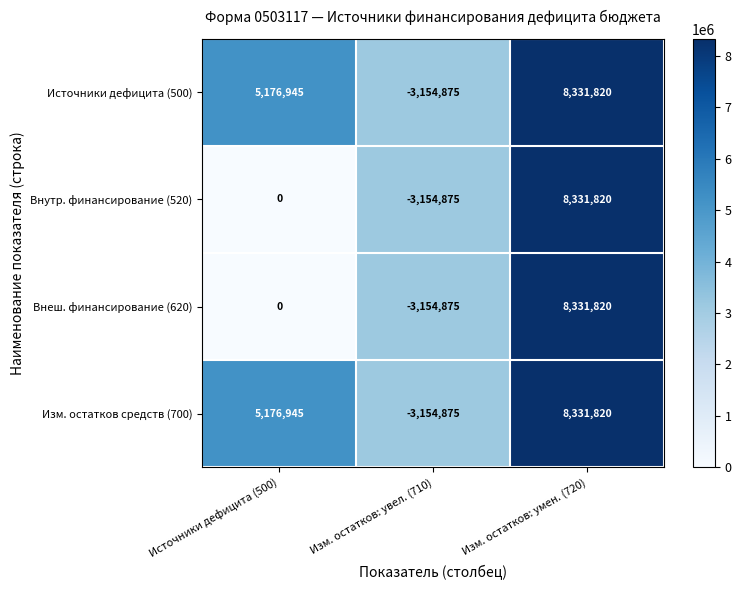

At which category is the sum across all series the highest?

Изм. остатков: умен. (720)